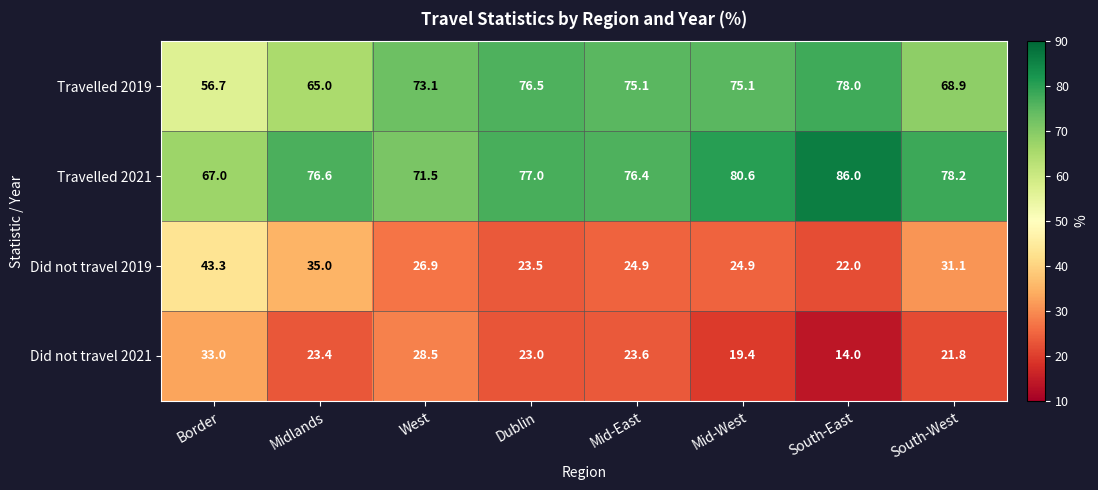

How many data points in Travelled 2021 are less than 77?

4